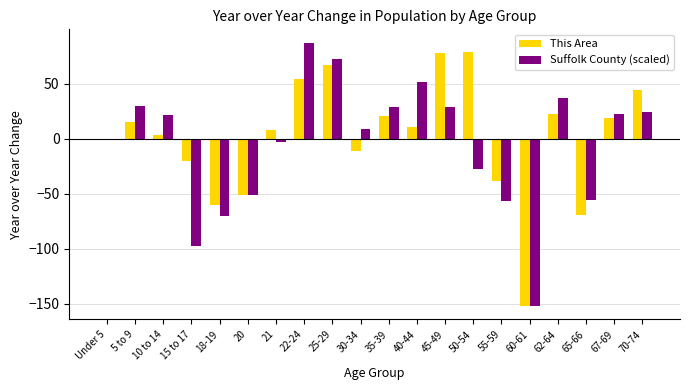

Which category has the highest value across all series?

22-24